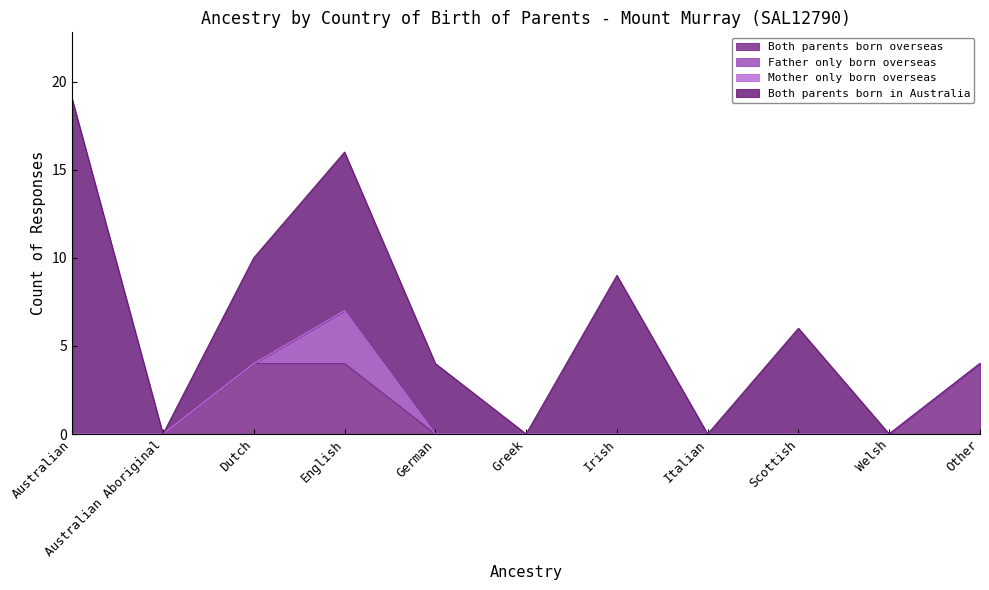

At how many categories does at least one series exceed 7?

3